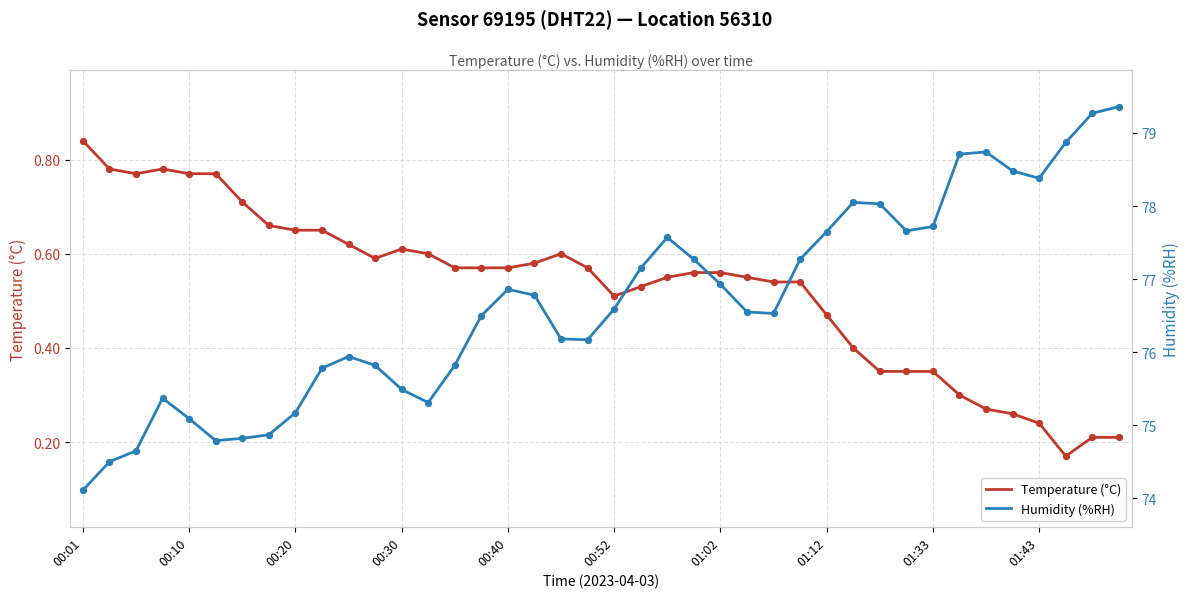

Which series has the largest total across all categories?

Humidity (%RH)